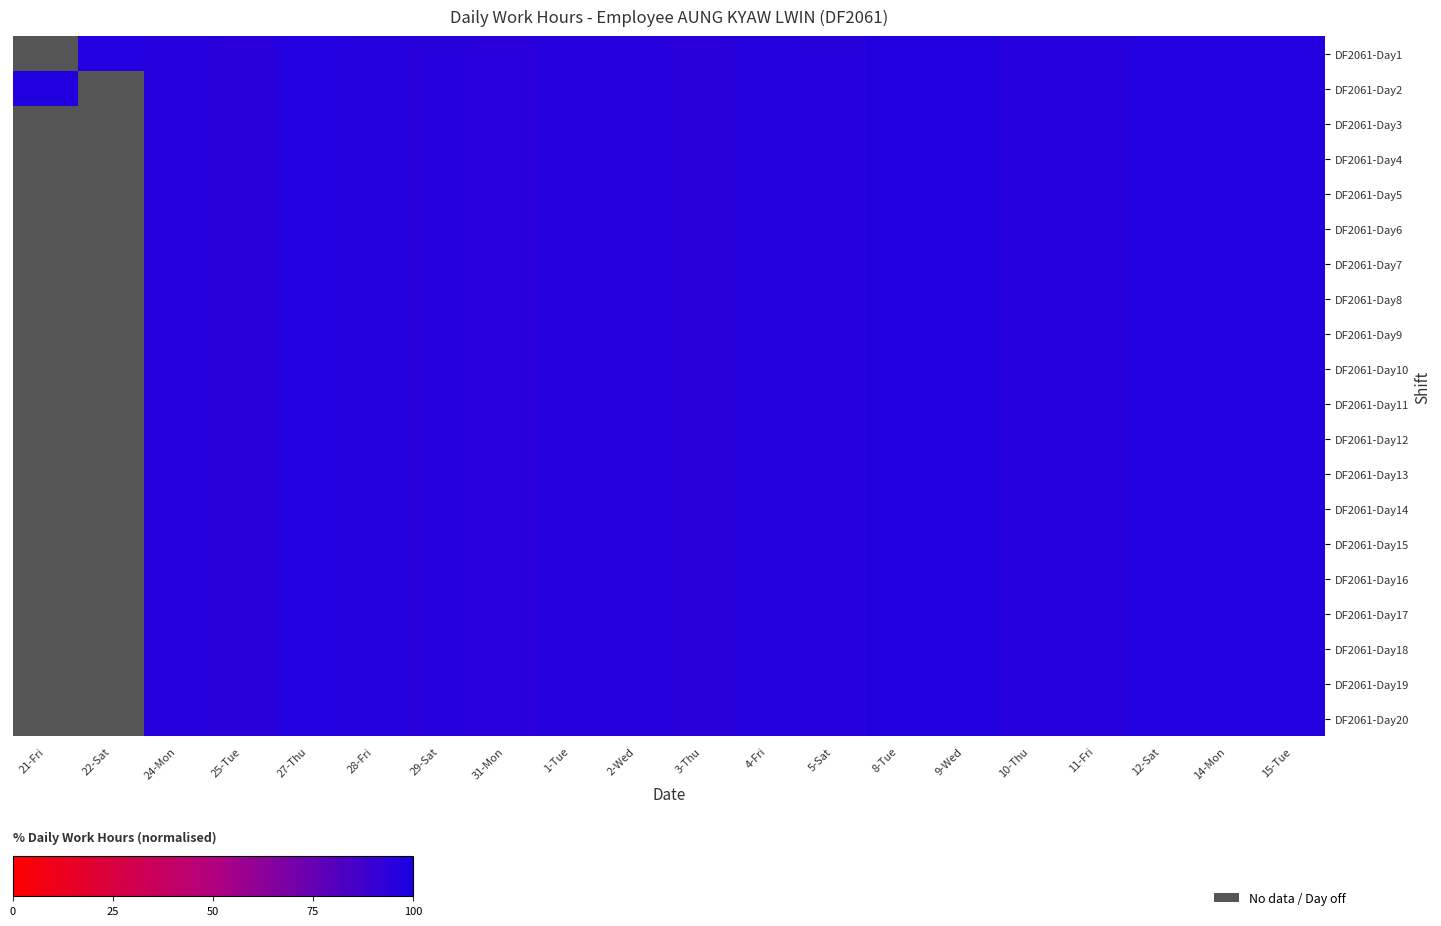

How many data points in DF2061-Day16 are above 96?

10